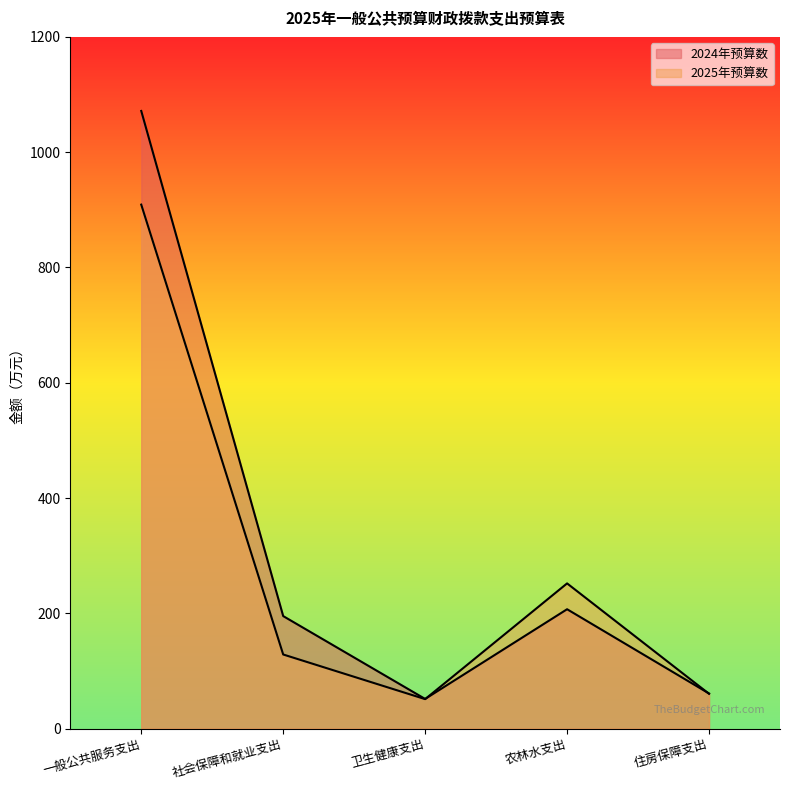

What is the label of the 5th point from the left?

住房保障支出